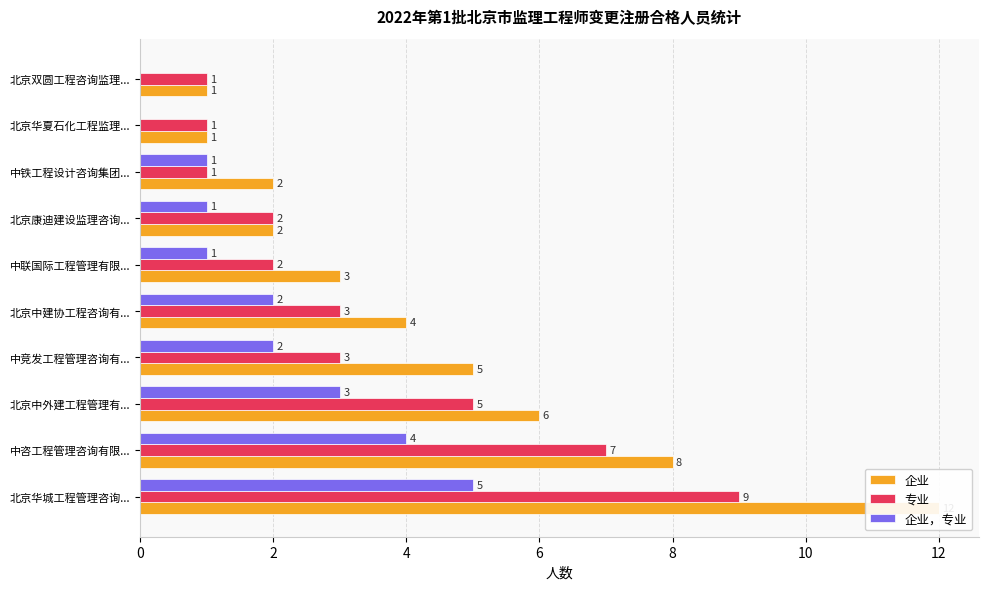

Which series changed the most between 中联国际工程管理有限... and 北京康迪建设监理咨询...?

企业